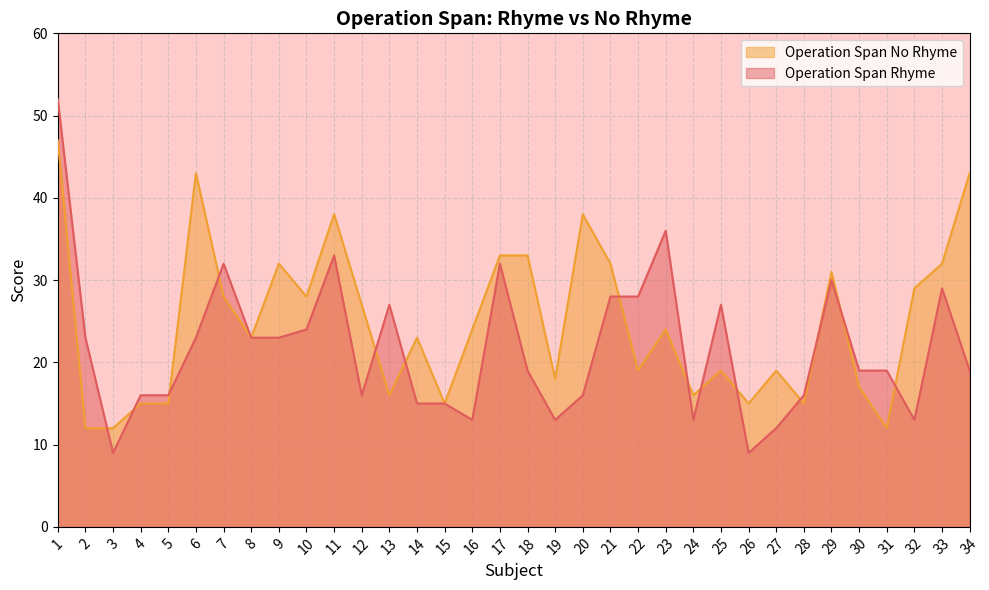

How many interior local valleys does the Operation Span Rhyme series have?

7